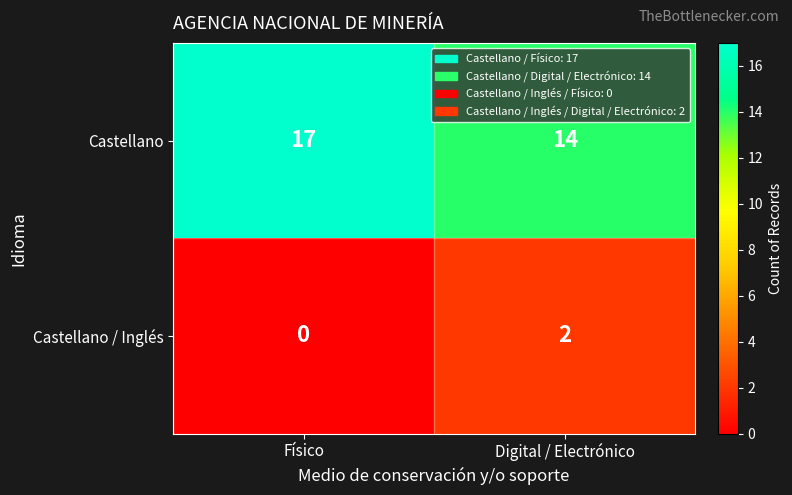

What is the difference between the highest and lowest values at Digital / Electrónico?

12